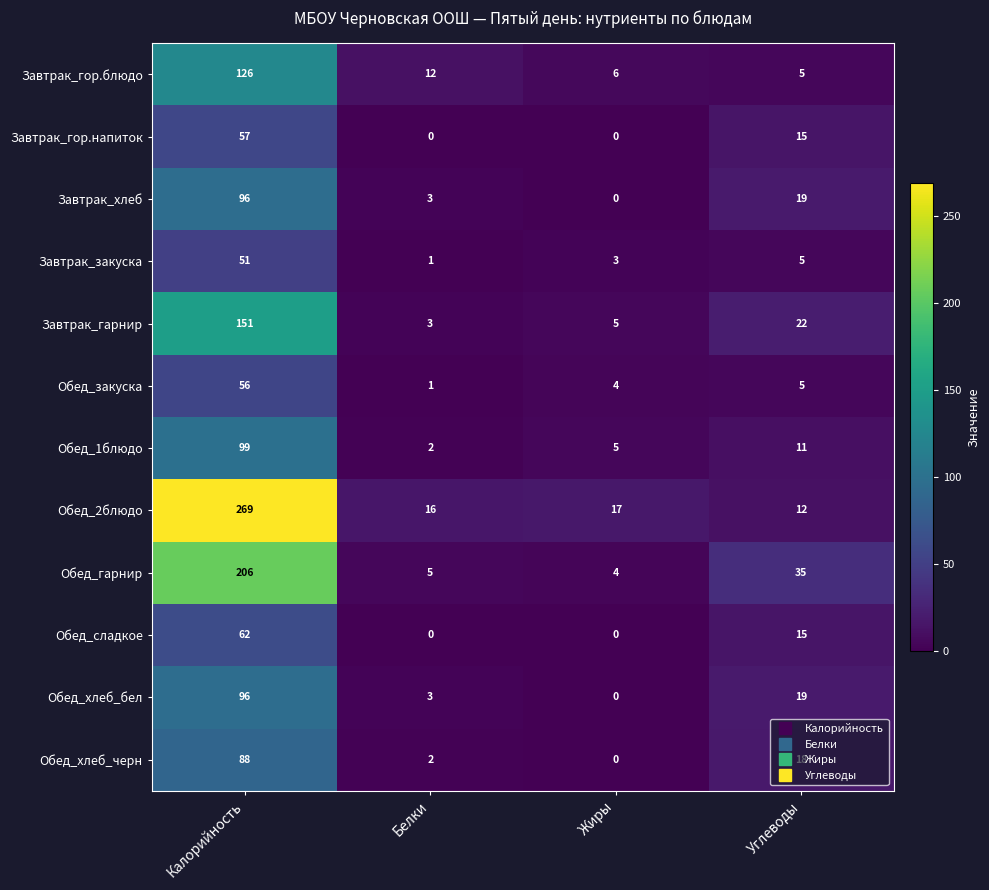

List the labels in order of Обед_хлеб_черн value, smallest first.

Жиры, Белки, Углеводы, Калорийность